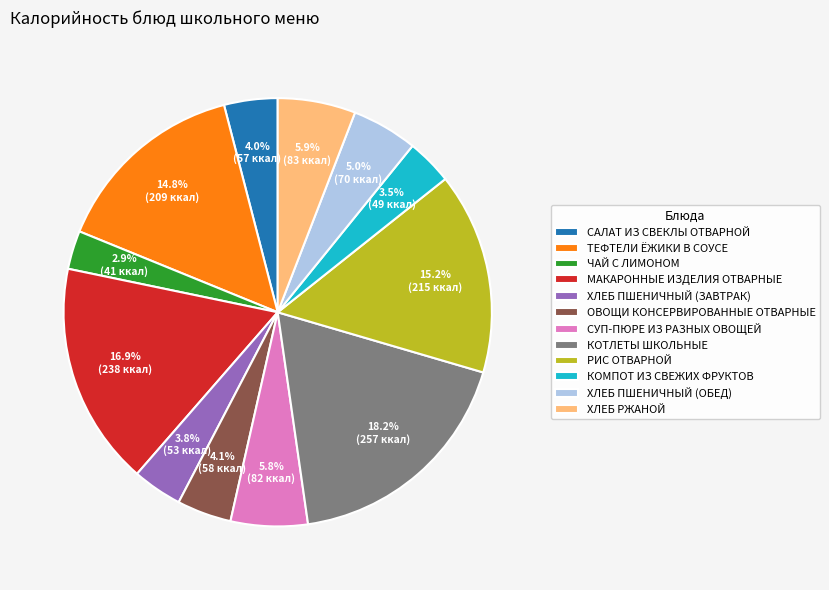

True or false: СУП-ПЮРЕ ИЗ РАЗНЫХ ОВОЩЕЙ accounts for 20% of the total.

False